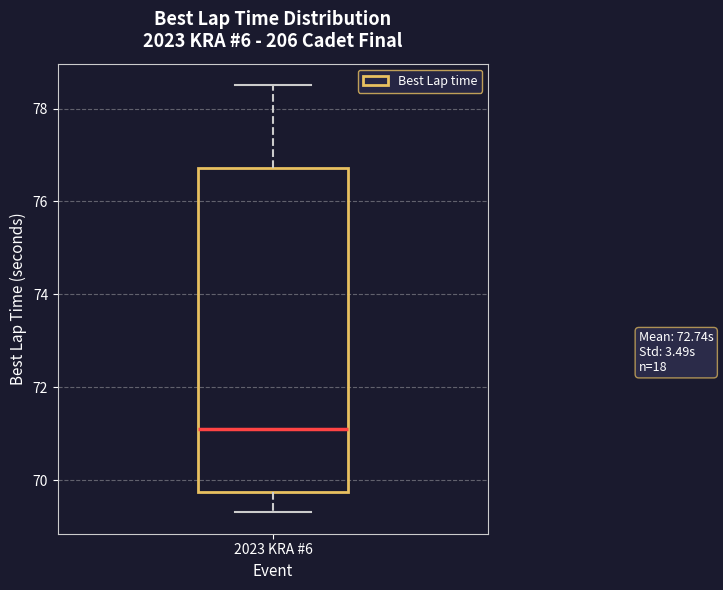

Transcribe this box plot: give where the median line is, the range the box spans, and where the two whiskers end, as read against the y-axis. The values are not printed on the chart, so give them approximately, as read against the axis.

median 71.2, box 69.8 to 76.8, whiskers 69.4 to 78.6